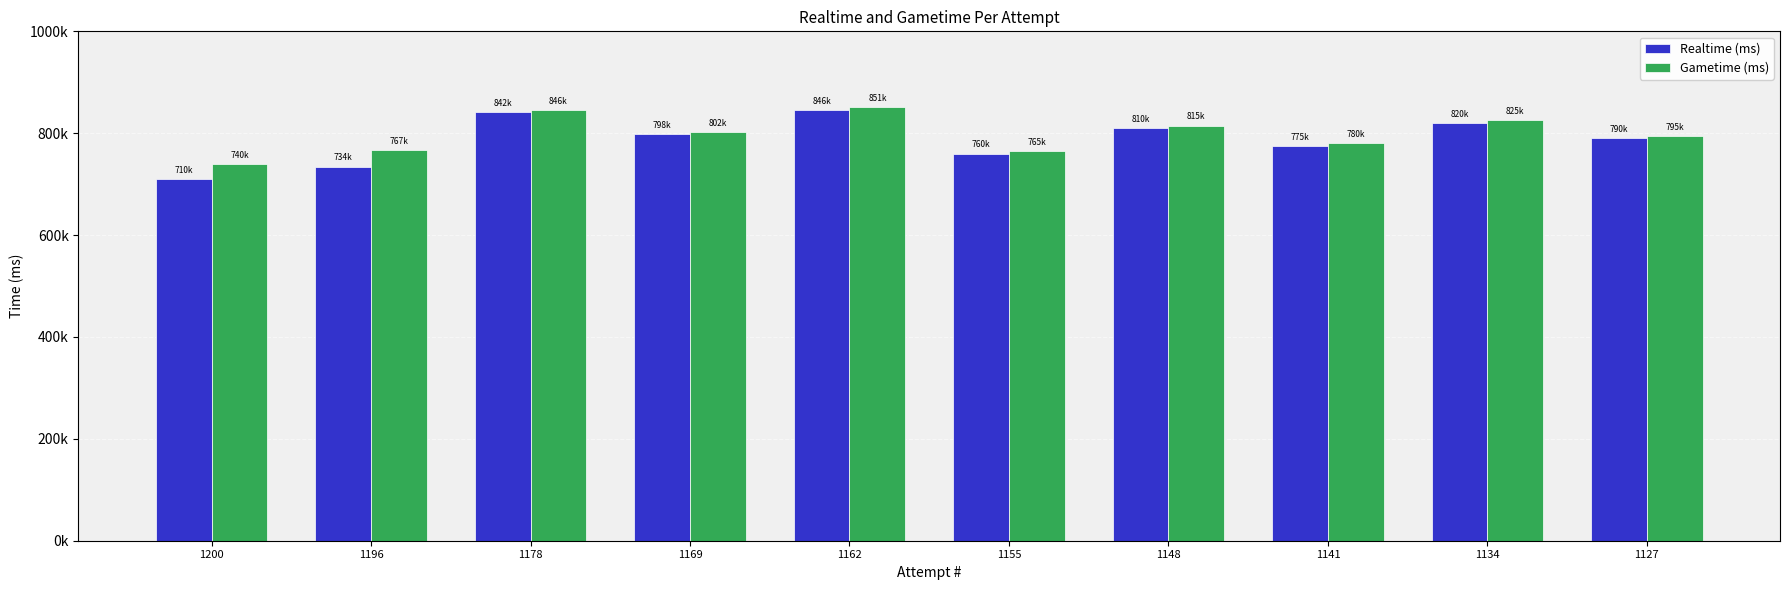

Rank the series at 1169 from lowest to highest value.

Realtime (ms), Gametime (ms)